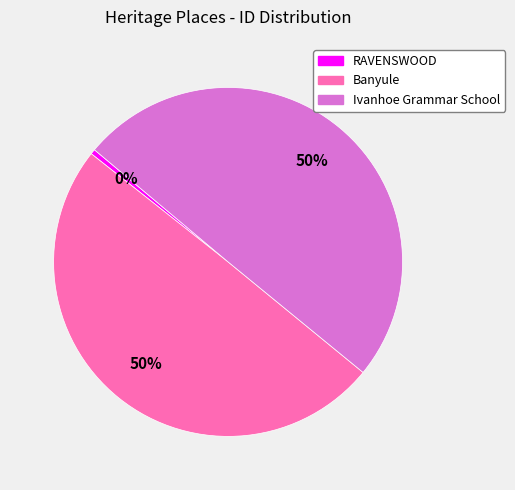

Does RAVENSWOOD represent more than half of the total?

No